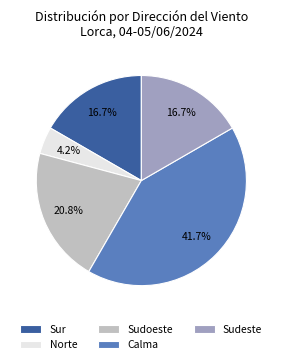

To the nearest percent, what percentage of the pie is Calma?

42%